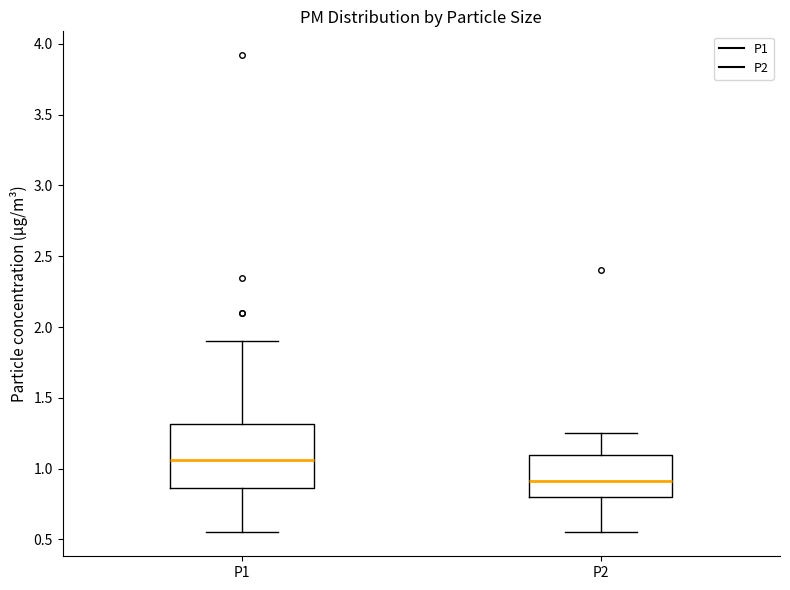

Where does the upper whisker of the box for P1 end on the y-axis? The values are not printed on the chart, so give them approximately, as read against the axis.

1.90